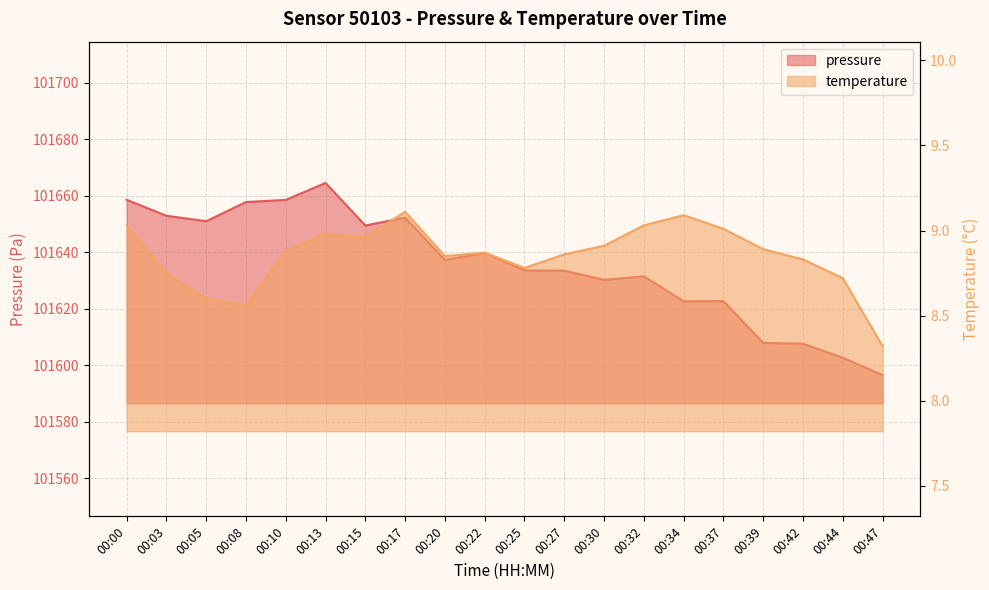

What is the difference between the maximum and minimum values in the temperature series?

0.8